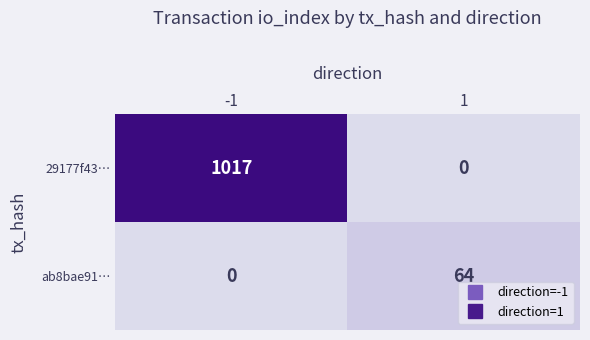

Which series has the largest total across all categories?

29177f43…